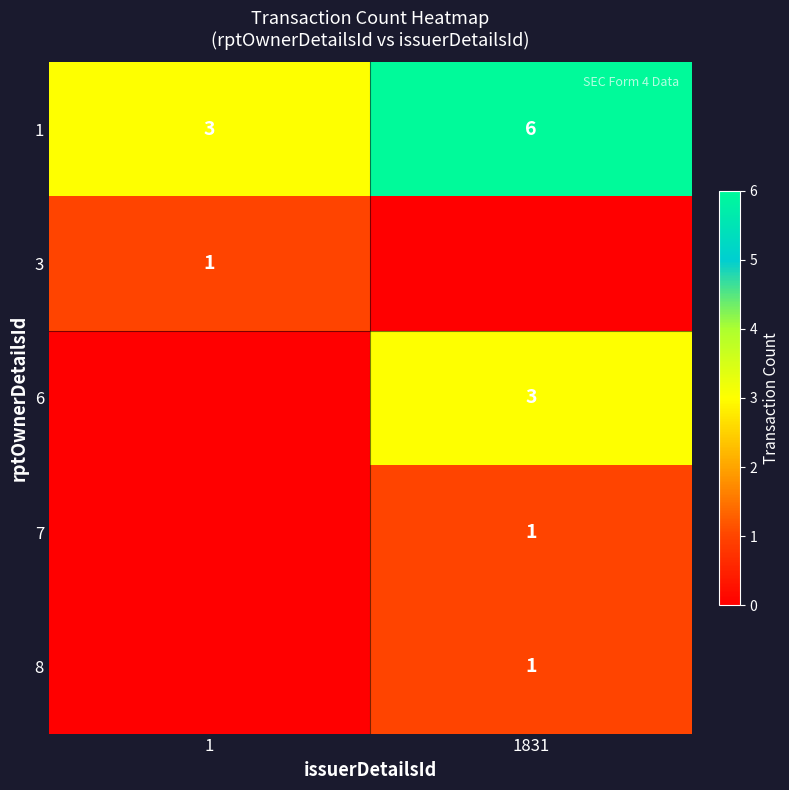

How many values in the 1 series are below 6?

1